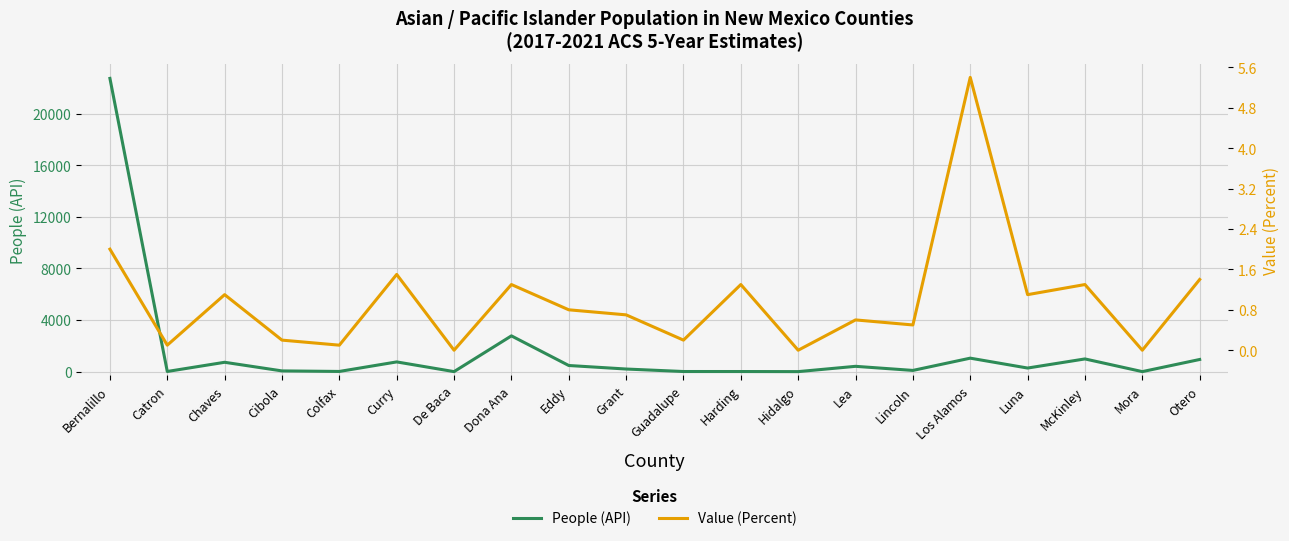

What are all the series names shown in the legend?

People (API), Value (Percent)